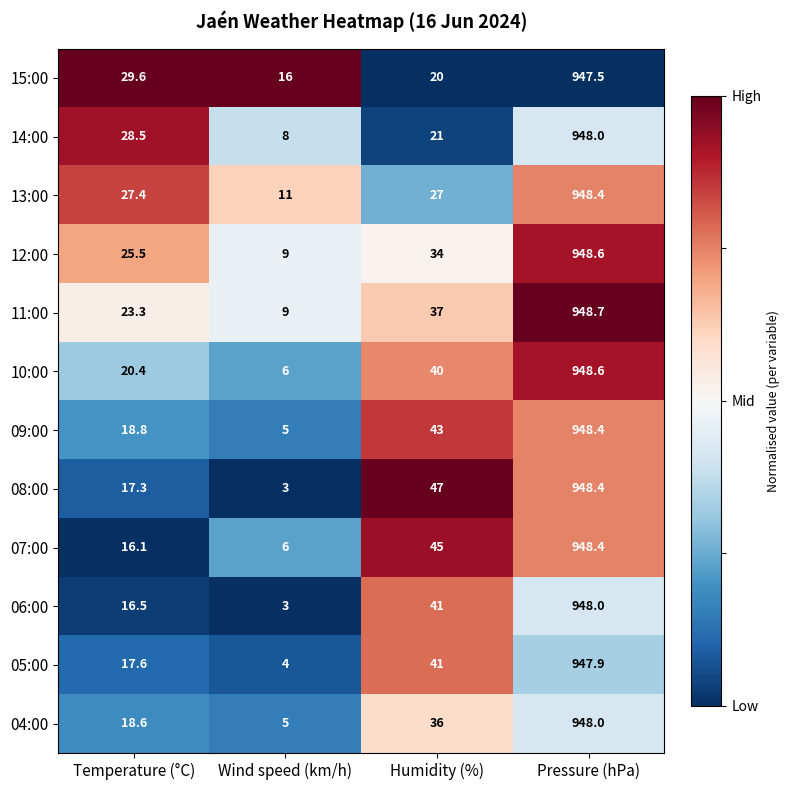

Between Temperature (°C) and Humidity (%), which series saw the biggest shift?

08:00